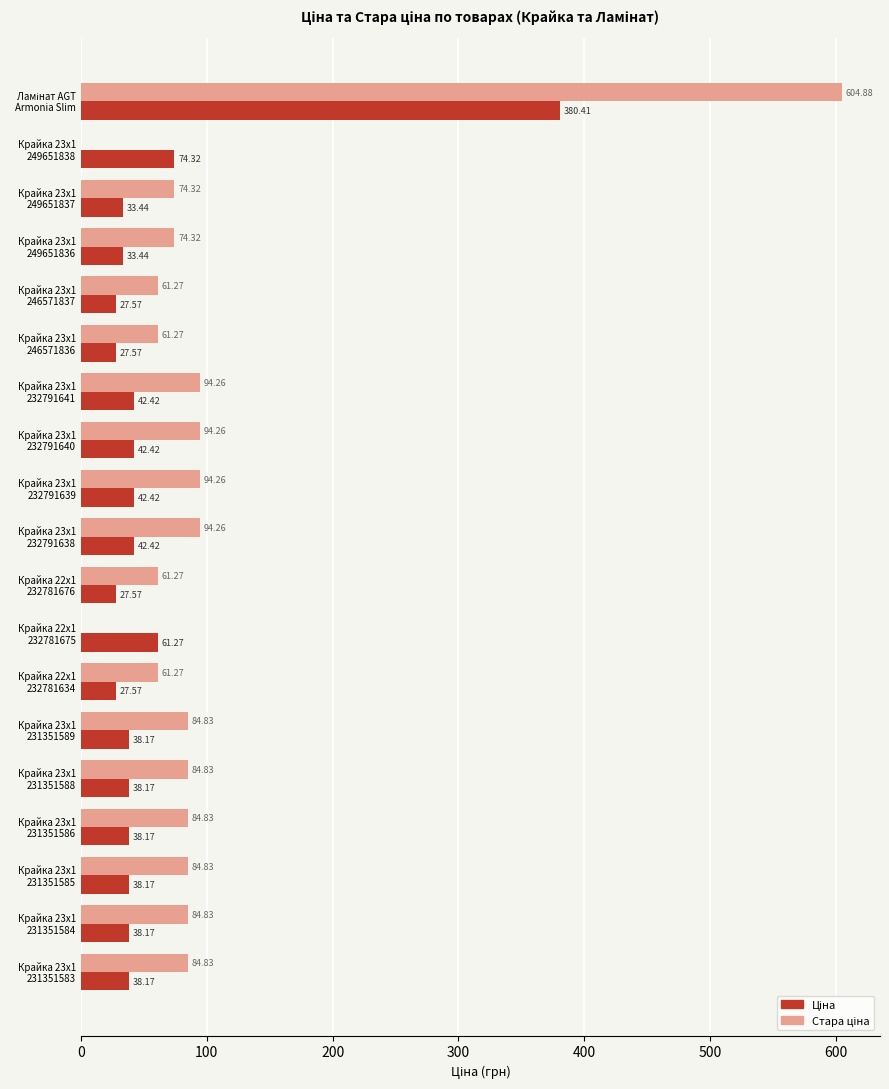

At how many categories does at least one series exceed 555?

1